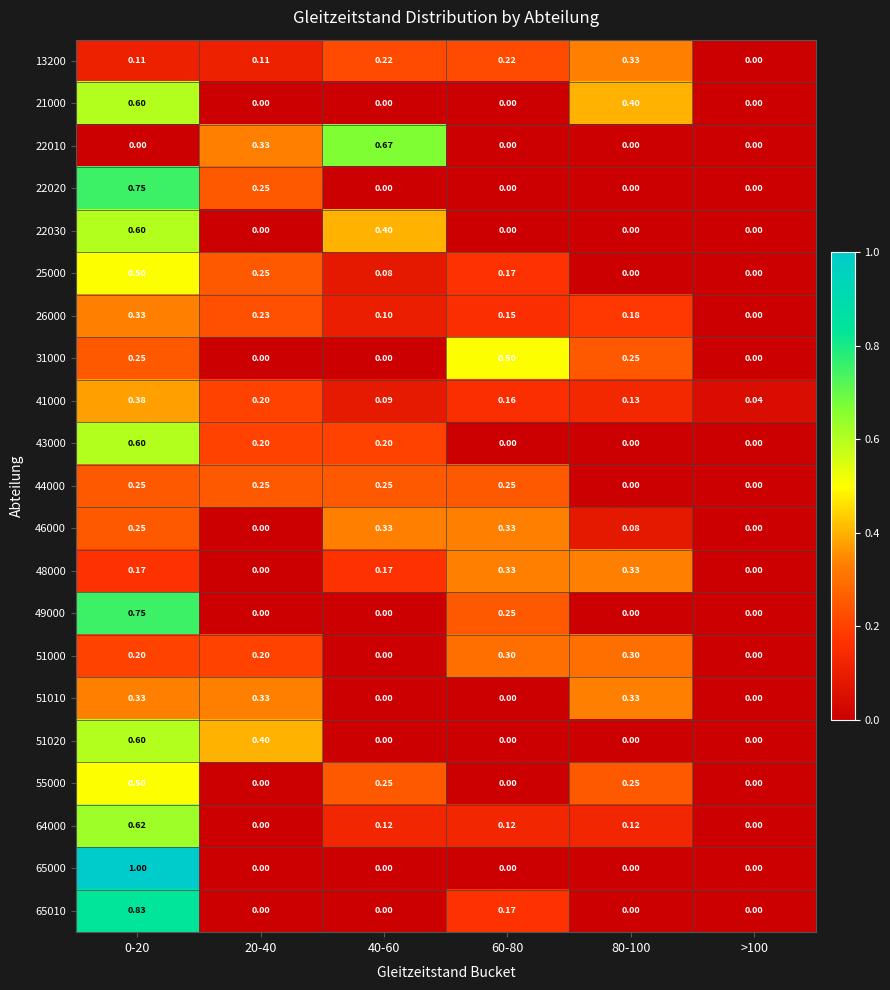

Is the value of 22010 at 20-40 greater than the value of 26000 at 20-40?

Yes